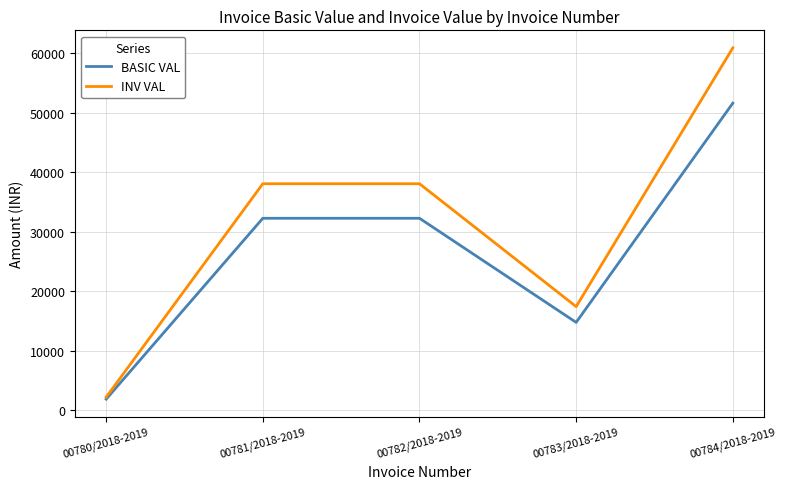

What is the difference between the highest and lowest values at 00783/2018-2019?

2656.8